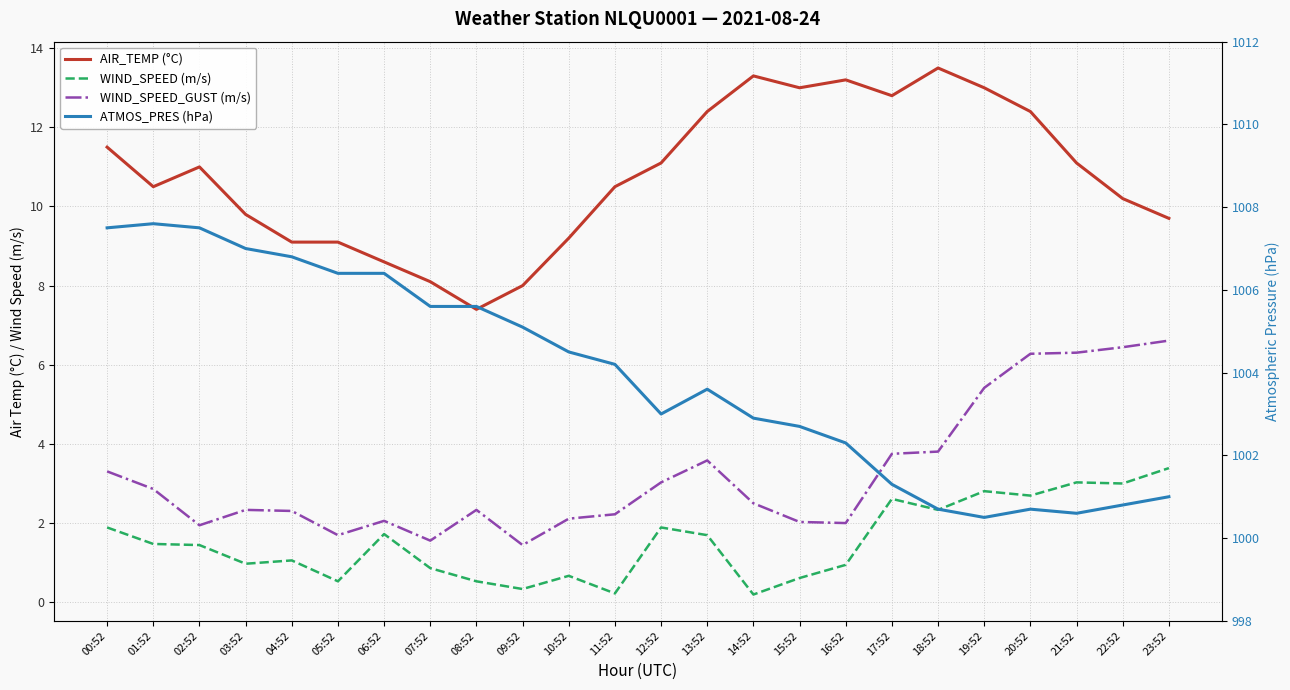

Which has a higher value, 02:52 or 07:52?

02:52